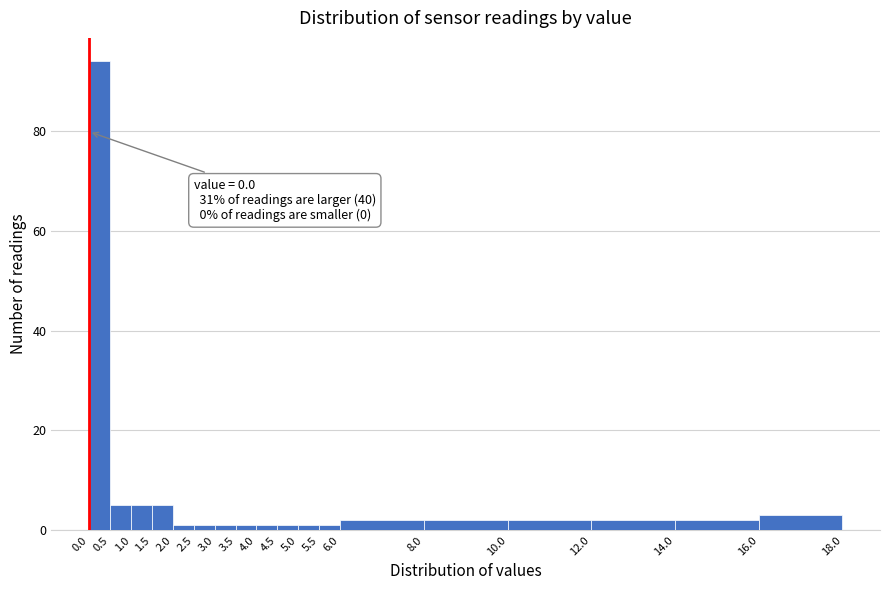

Which range on the x-axis has the tallest bar?

0.0 to 0.5